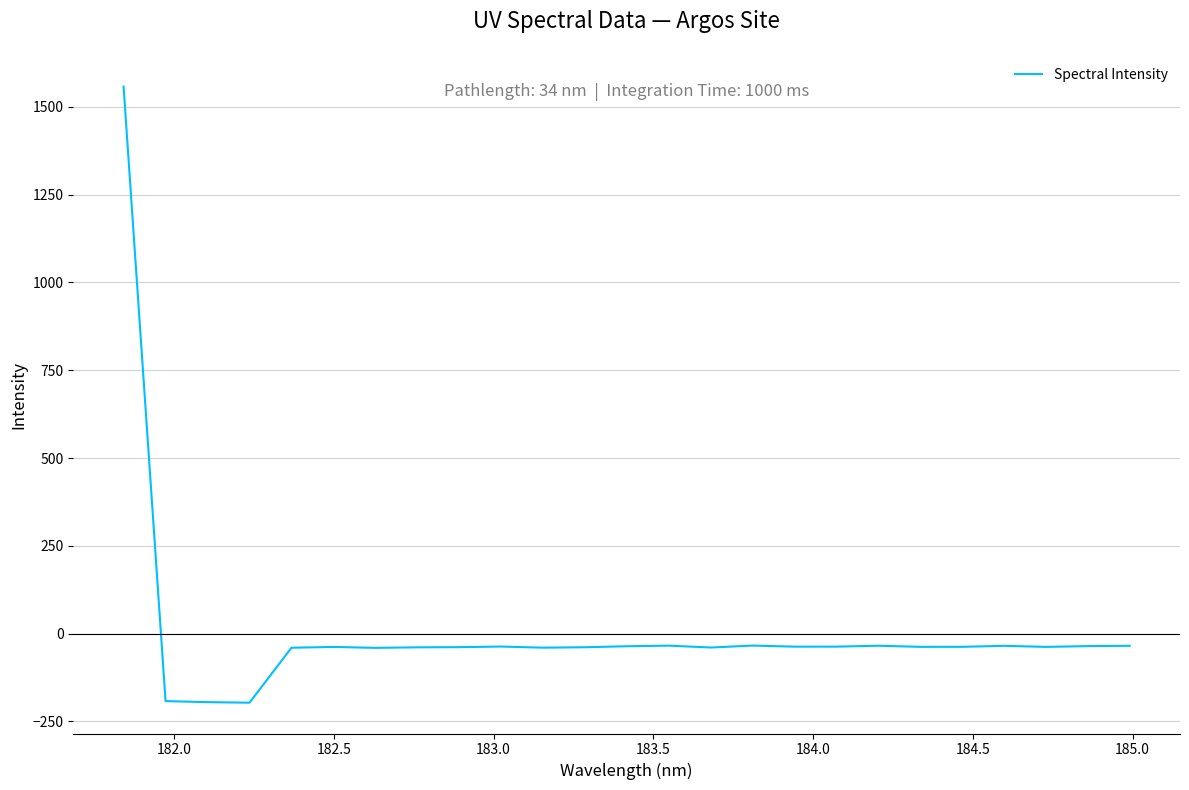

What is the maximum value shown in the chart?

1557.7